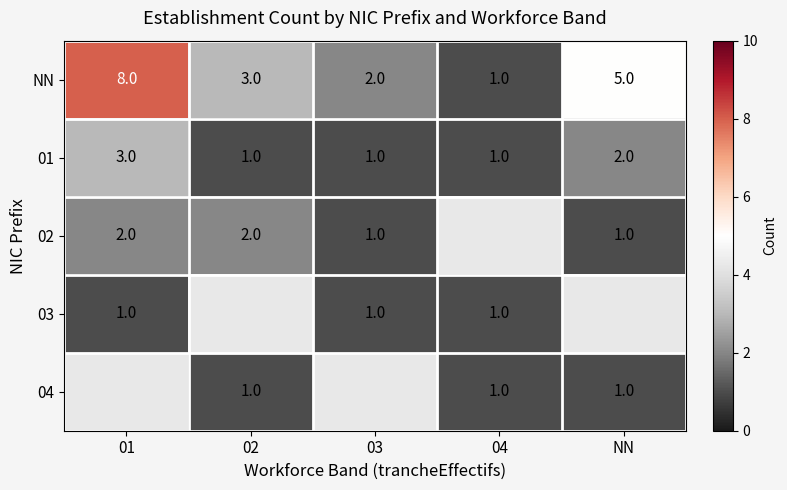

How many series are shown in this chart?

5